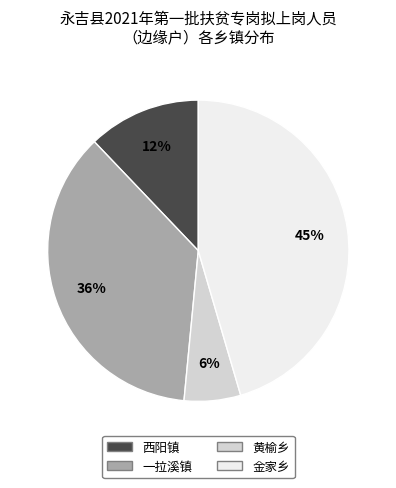

Which has a higher value, 金家乡 or 西阳镇?

金家乡